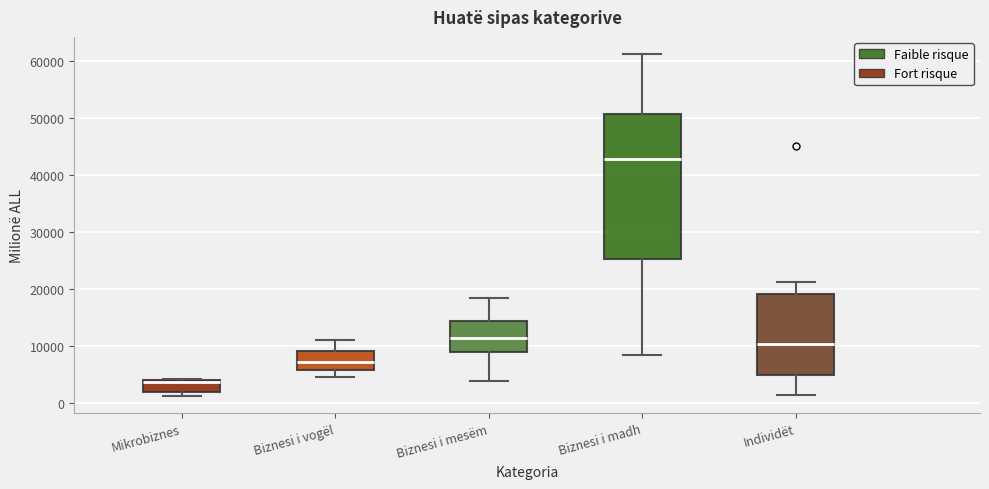

Which box's median line is the lowest?

Mikrobiznes